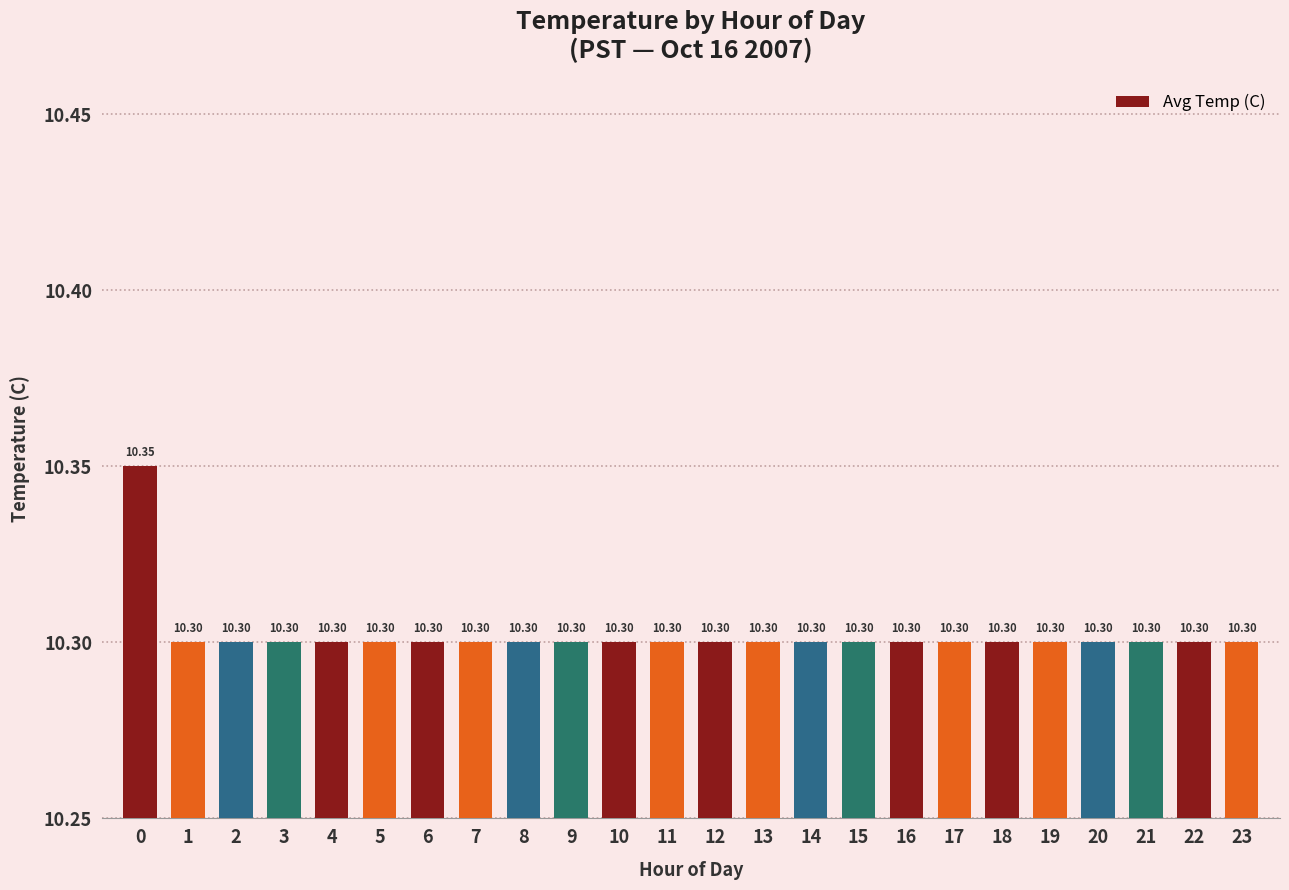

What is the ratio of the value at 21 to the value at 10?

1.0